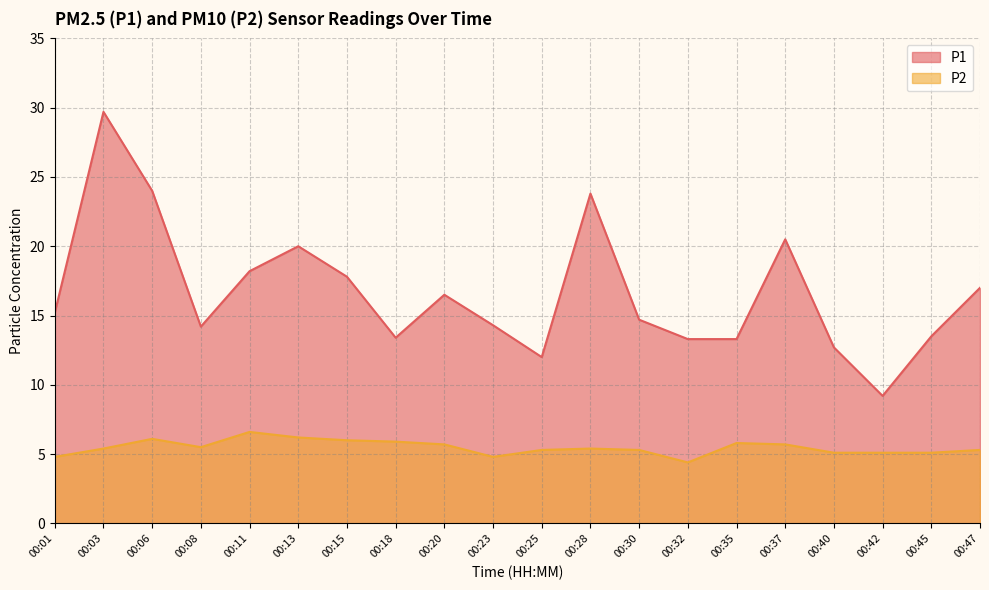

What is the total value across all series at 00:28?

29.2